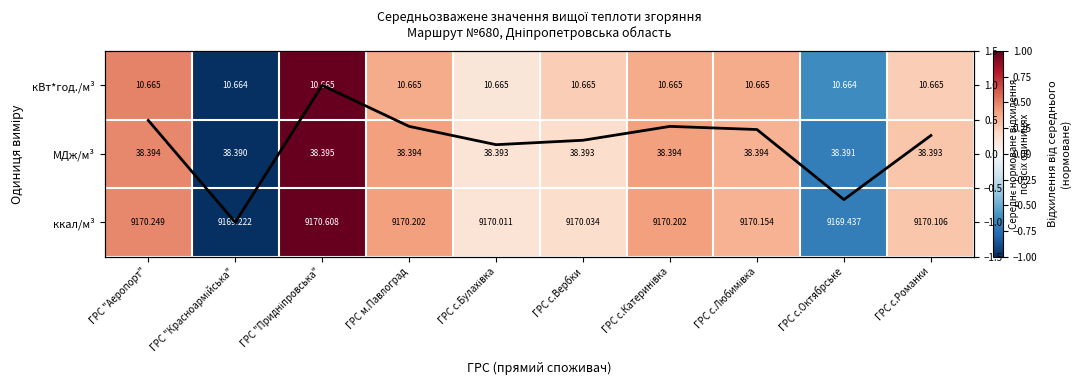

At which label is Середнє (норм.) closest to 0?

ГРС с.Булахівка